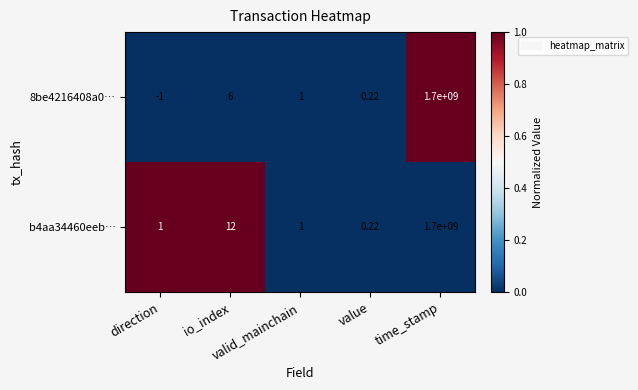

What is the total value across all series at time_stamp?

3400000000.0